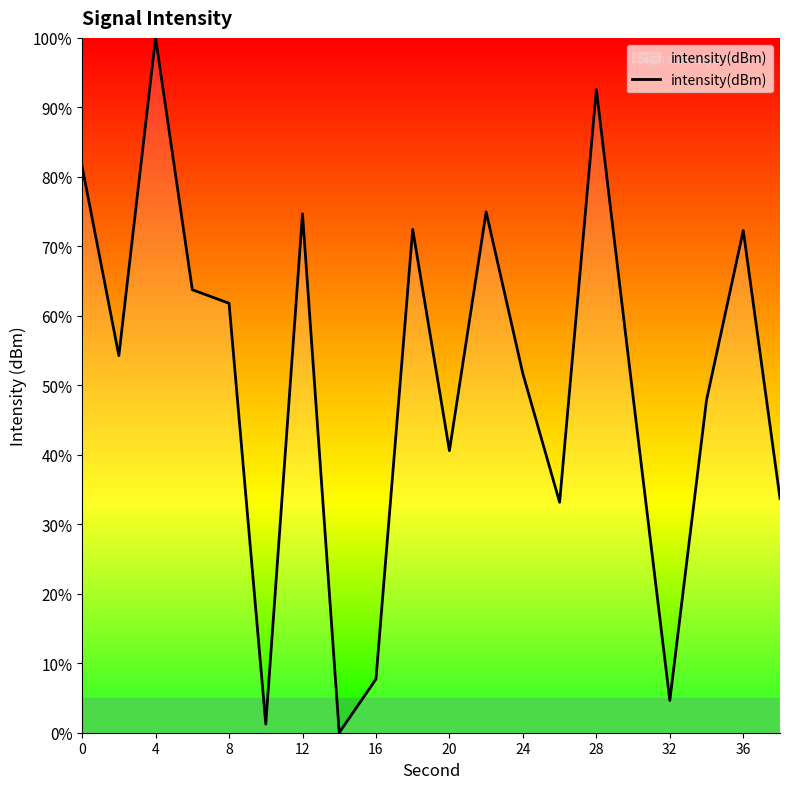

What is the difference between the maximum and minimum values?

100.0